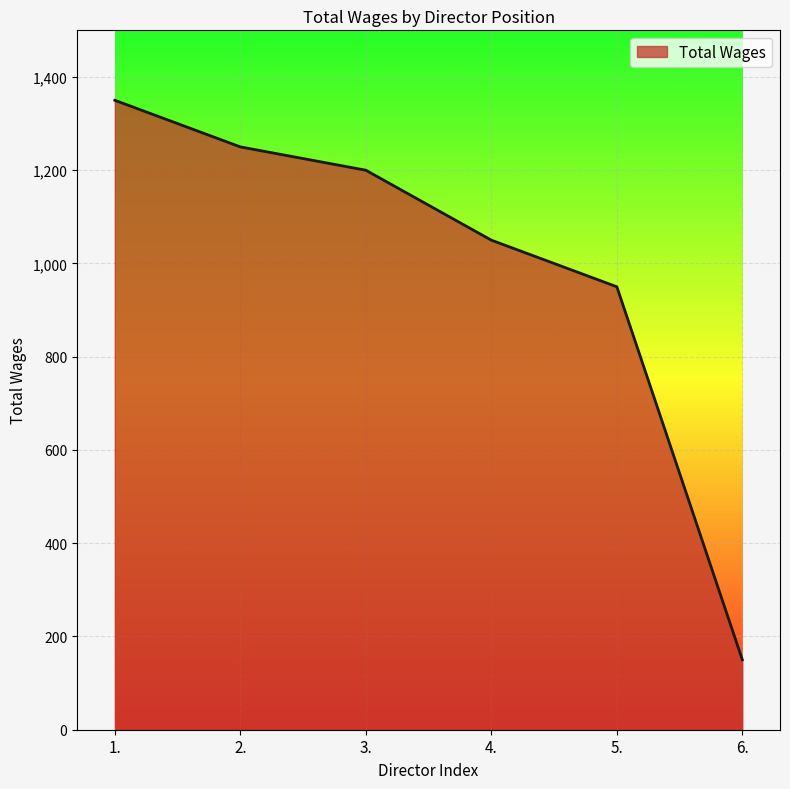

List the labels in order of value, smallest first.

6., 5., 4., 3., 2., 1.